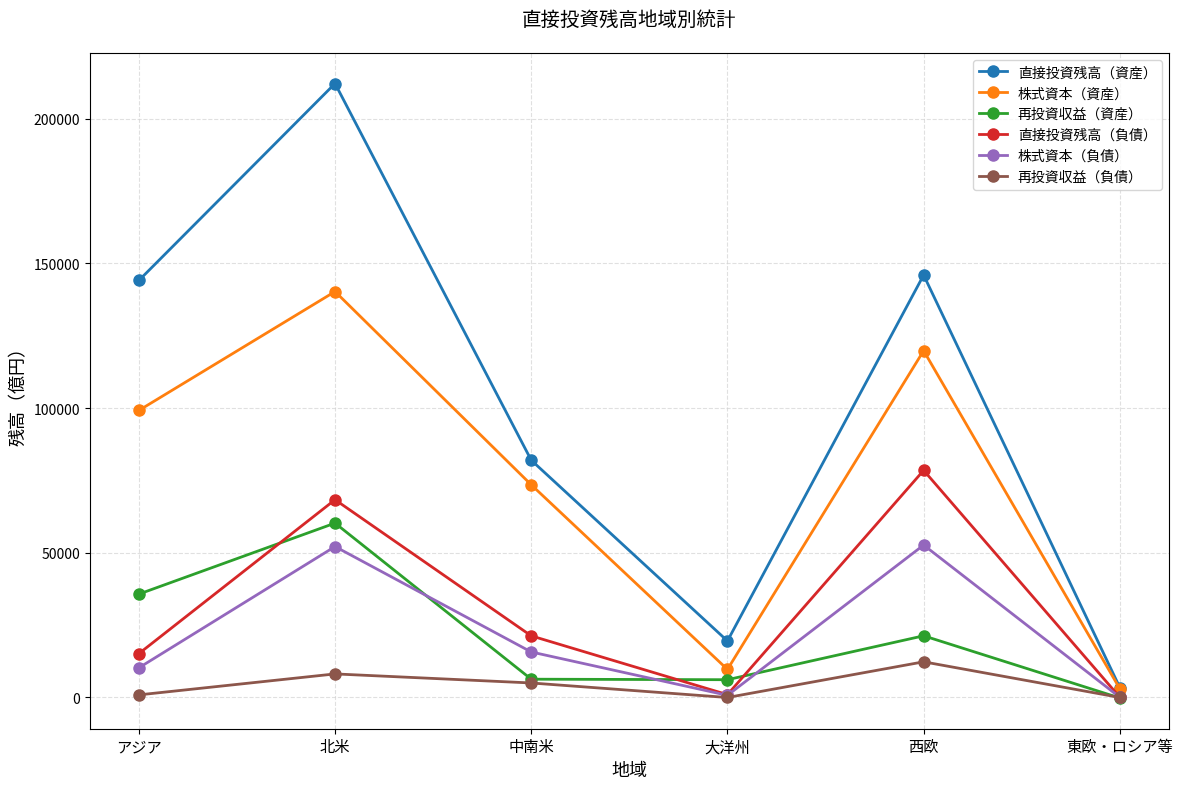

How many data points in 株式資本（資産） are less than 99160?

3